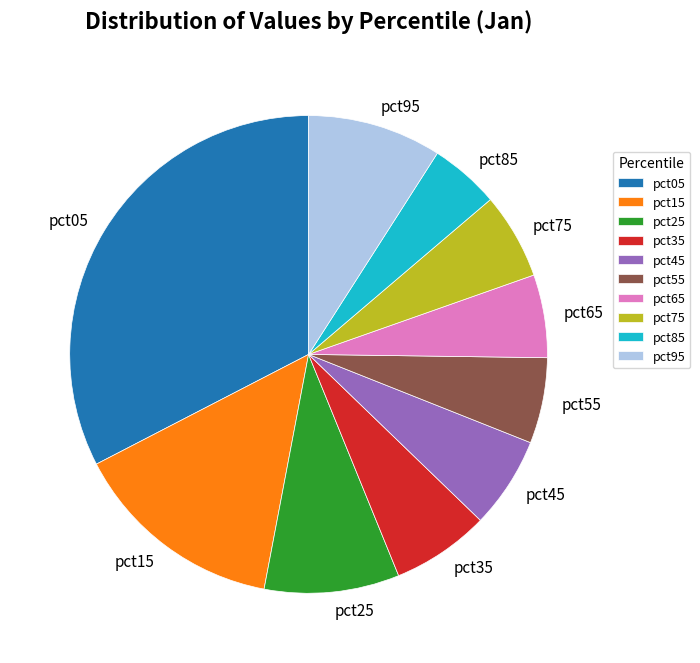

Is the sum of pct45 and pct05 greater than half?

No